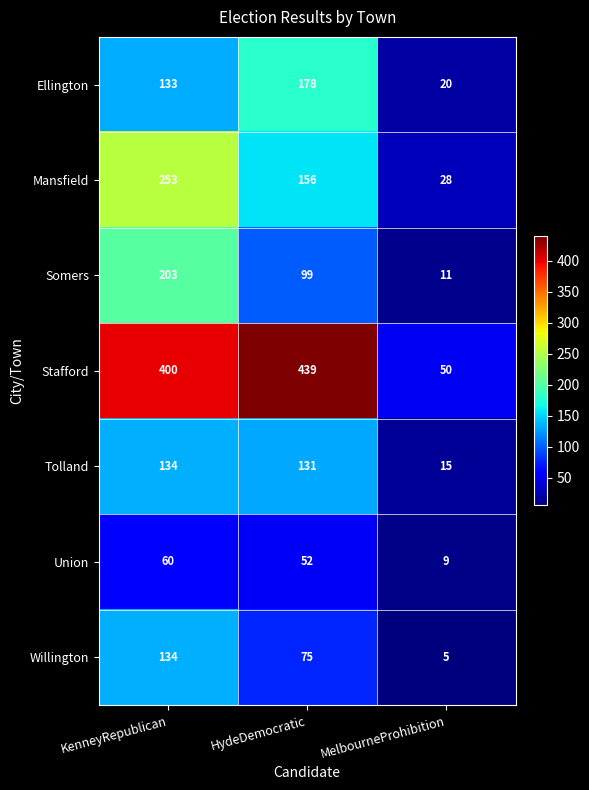

The value of Somers at MelbourneProhibition is 11. True or false?

True